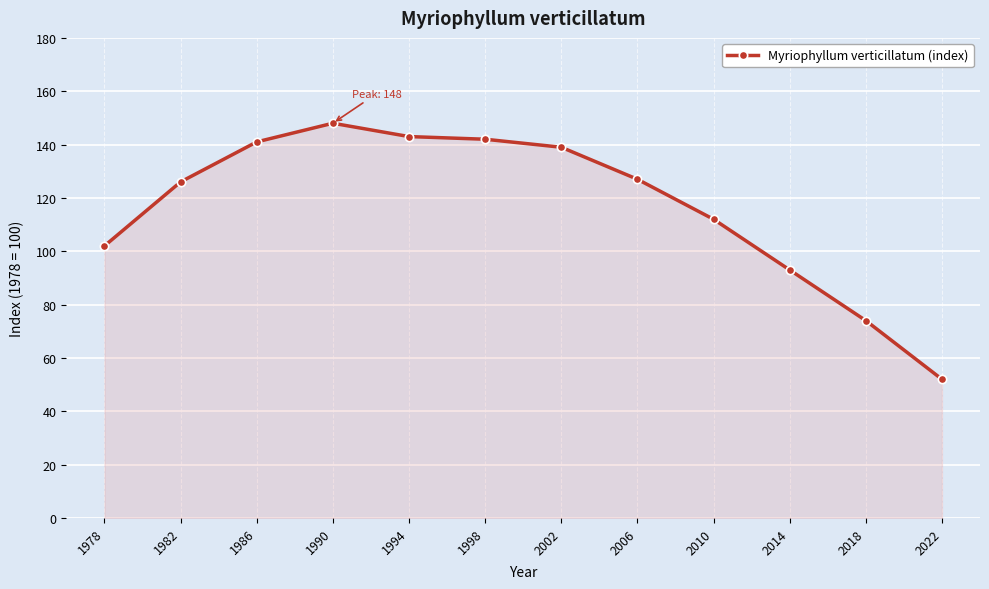

At which category does the data reach its first local peak?

1990